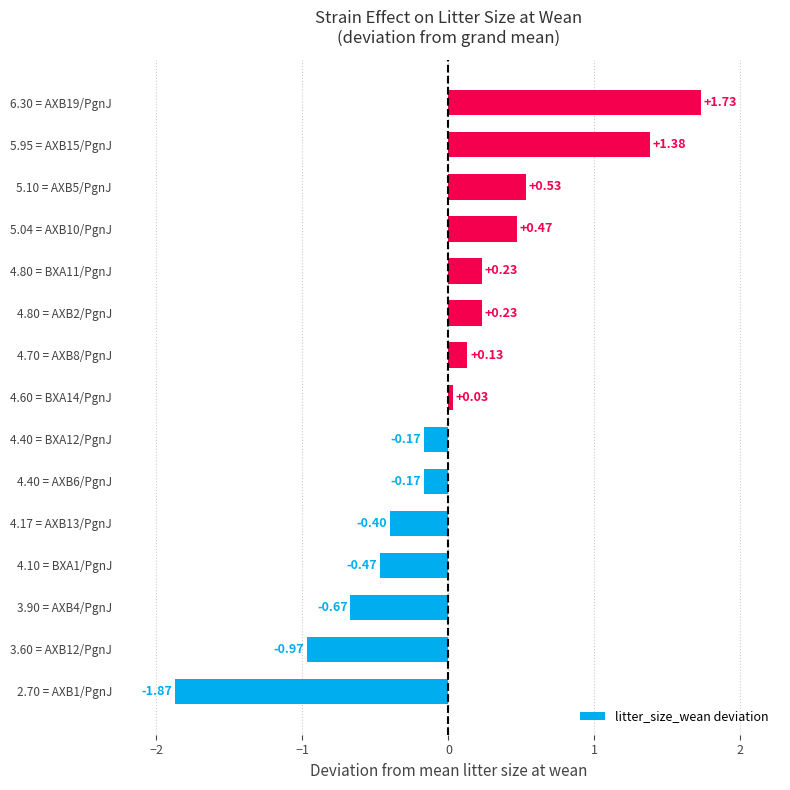

Are the bars horizontal?

Yes